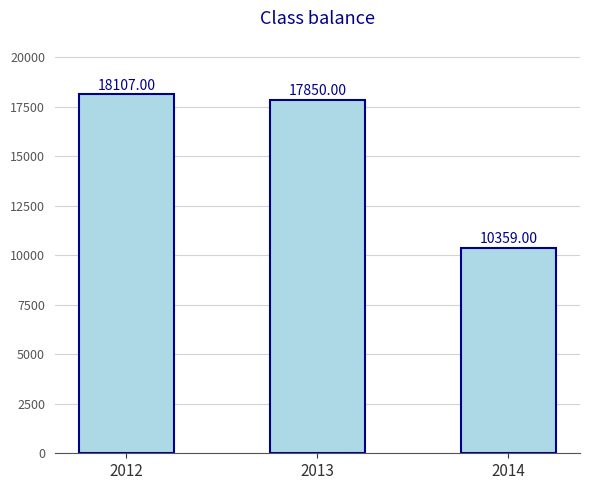

The value at 2012 is 23661. True or false?

False